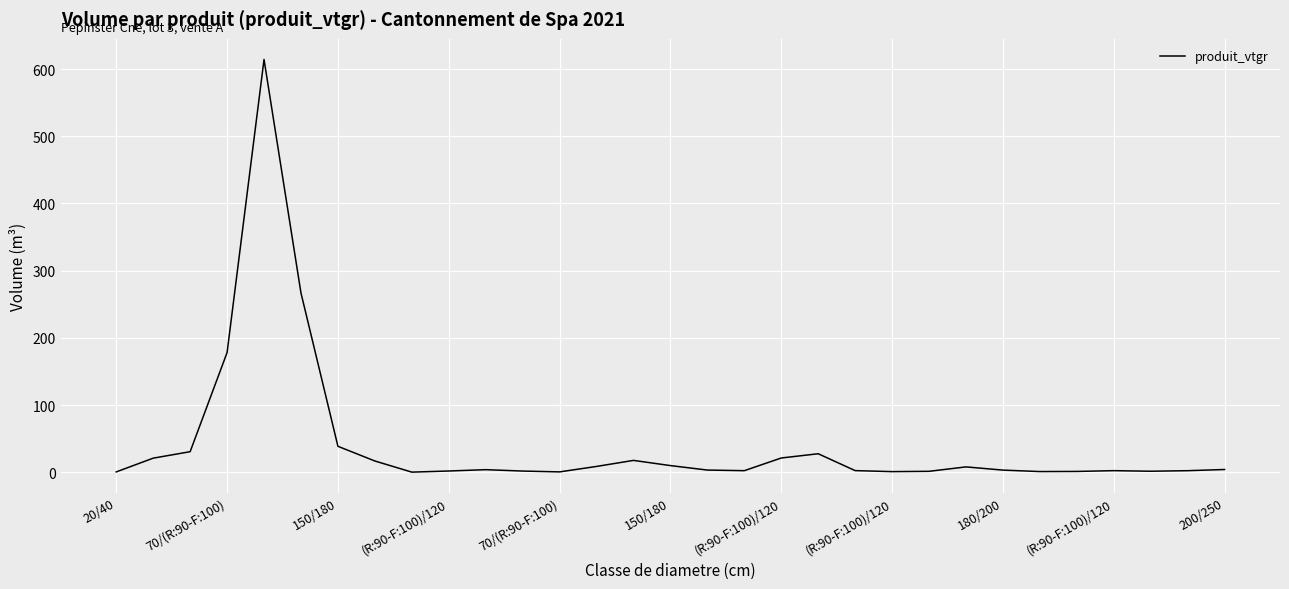

What is the difference between the maximum and minimum values?

614.0